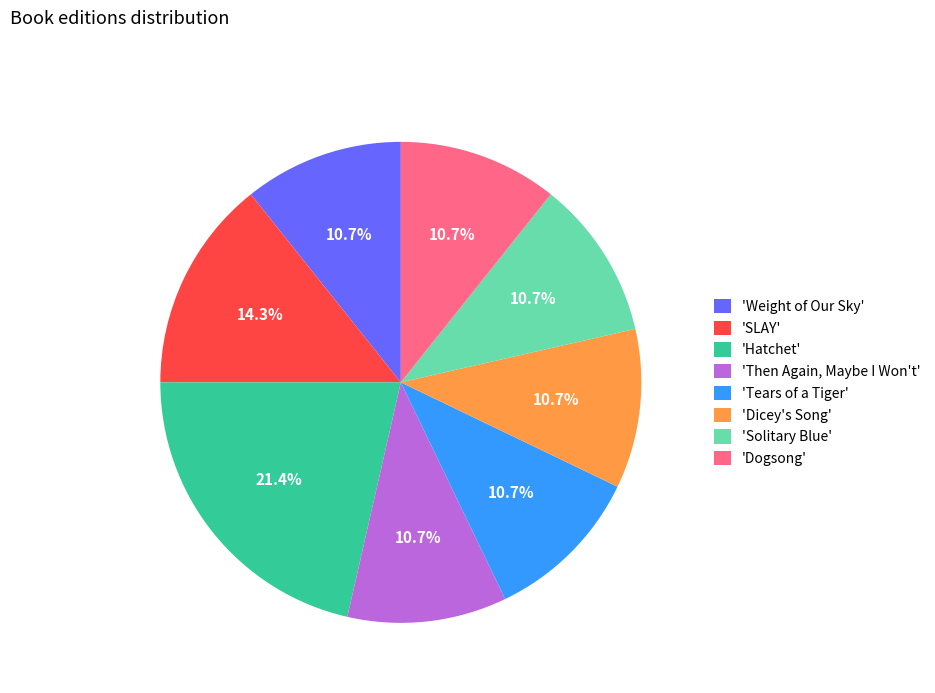

Between 'SLAY' and 'Hatchet', which is larger?

'Hatchet'